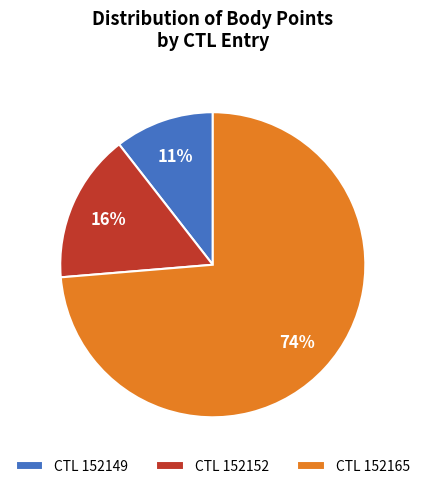

Combined, do CTL 152149 and CTL 152165 account for over 50%?

Yes